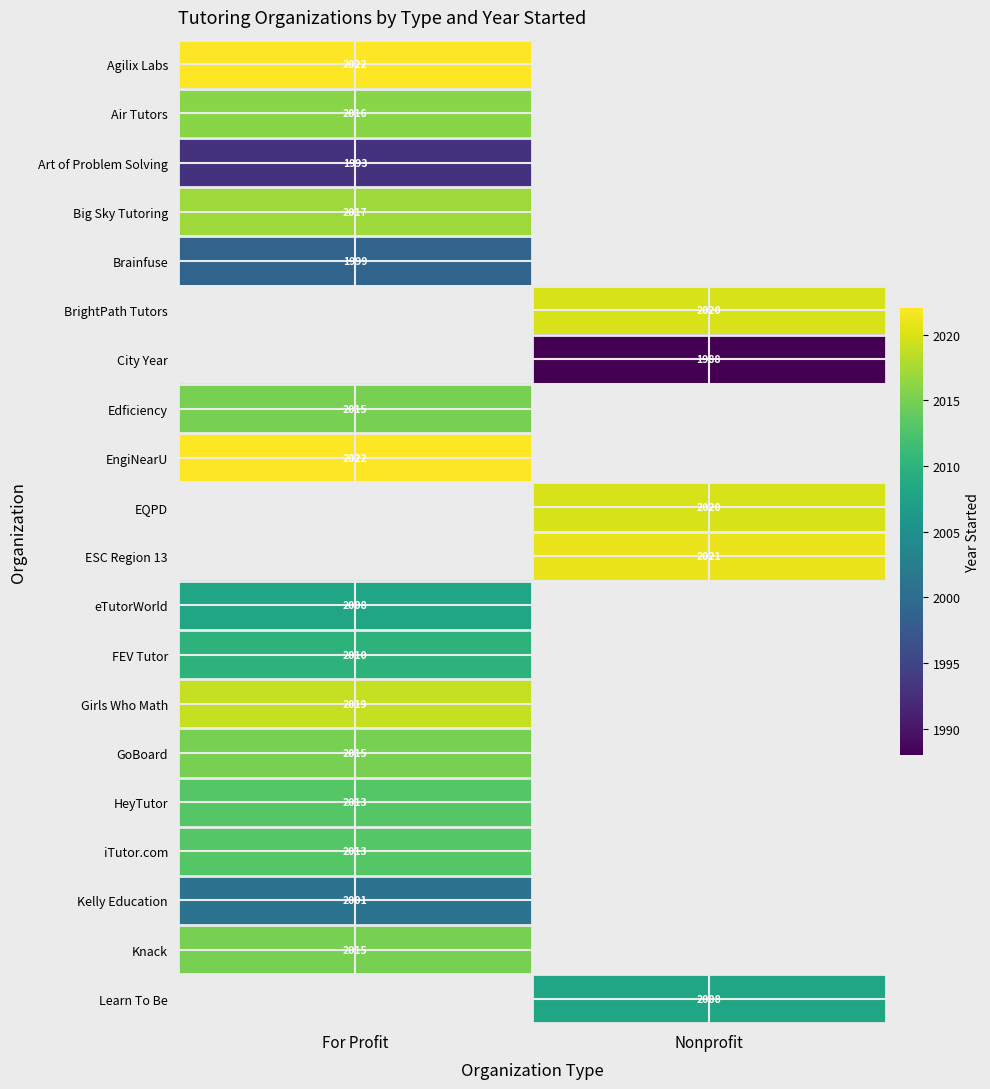

True or false: FEV Tutor has a value of 1256 at For Profit.

False